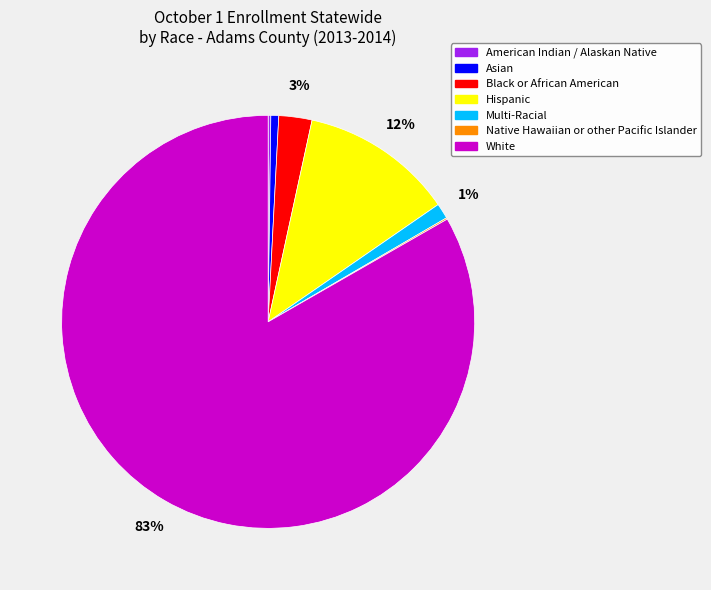

Which category accounts for the majority?

White